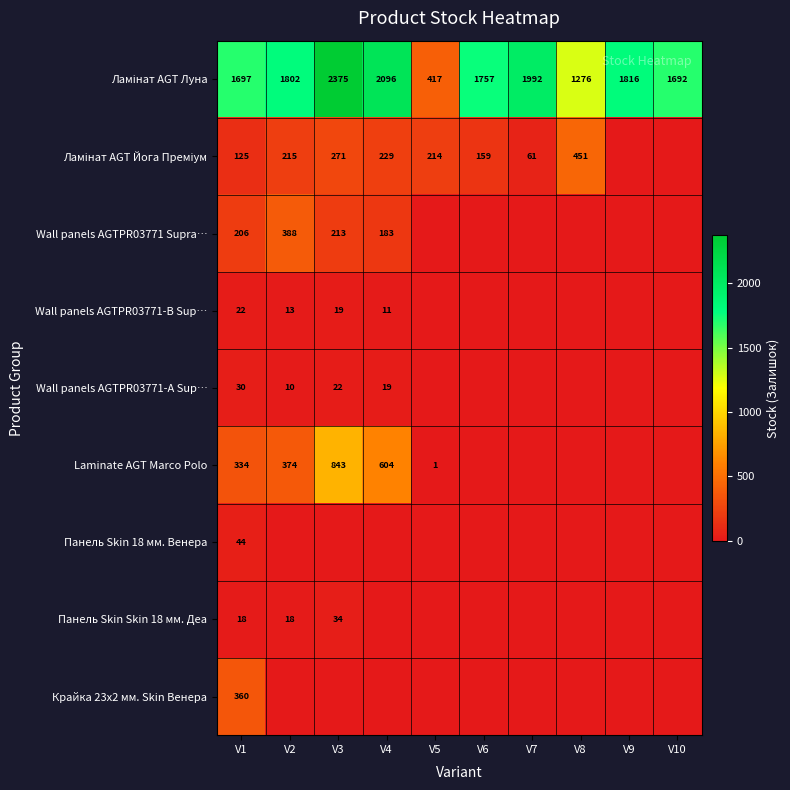

Which label corresponds to the smallest value in the chart?

V9